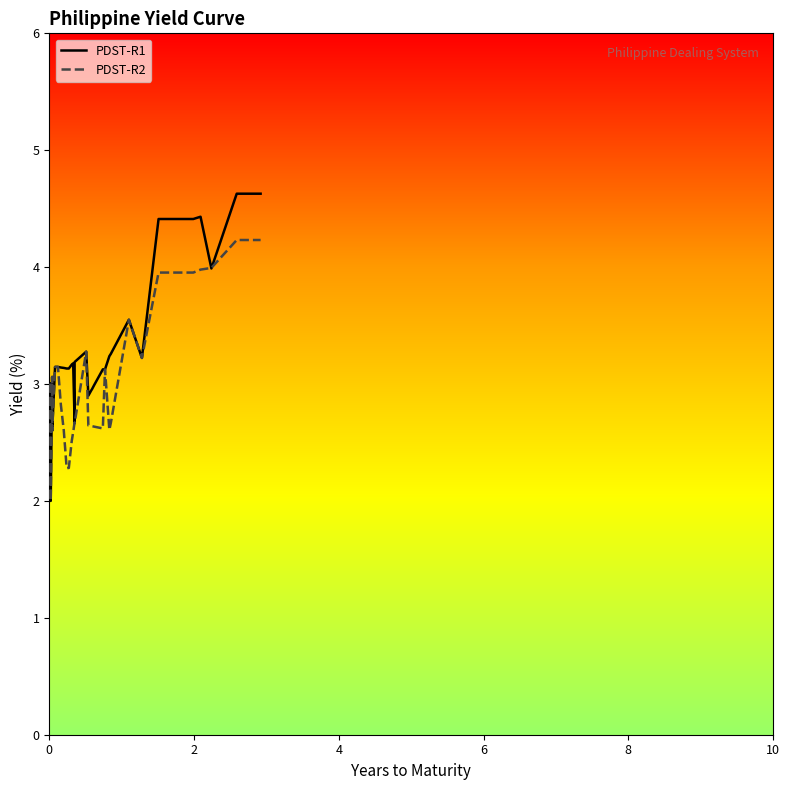

How many lines are shown in the chart?

2